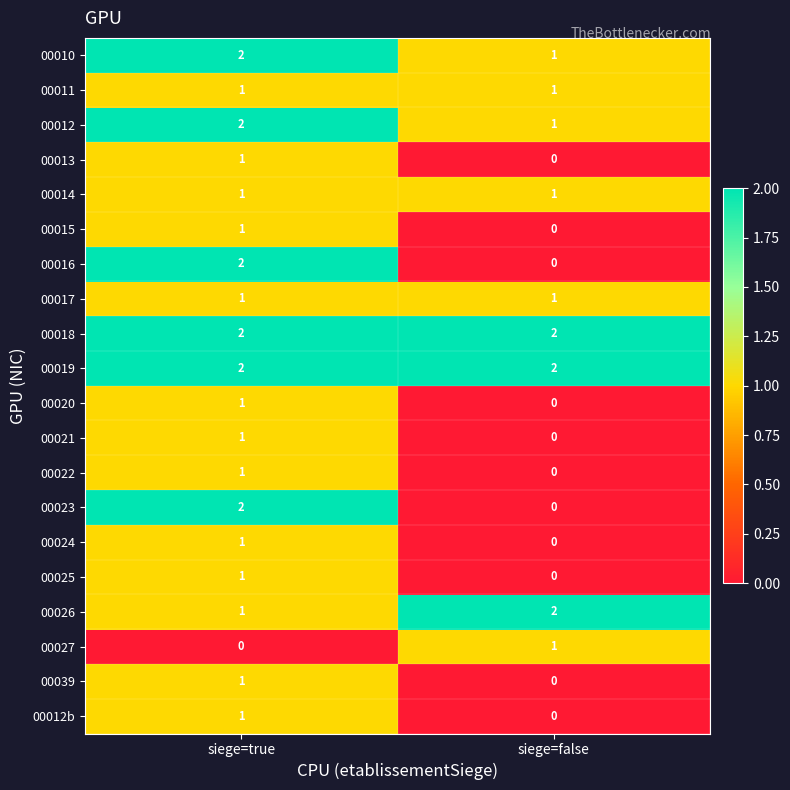

What is the total value across all series at siege=true?

25